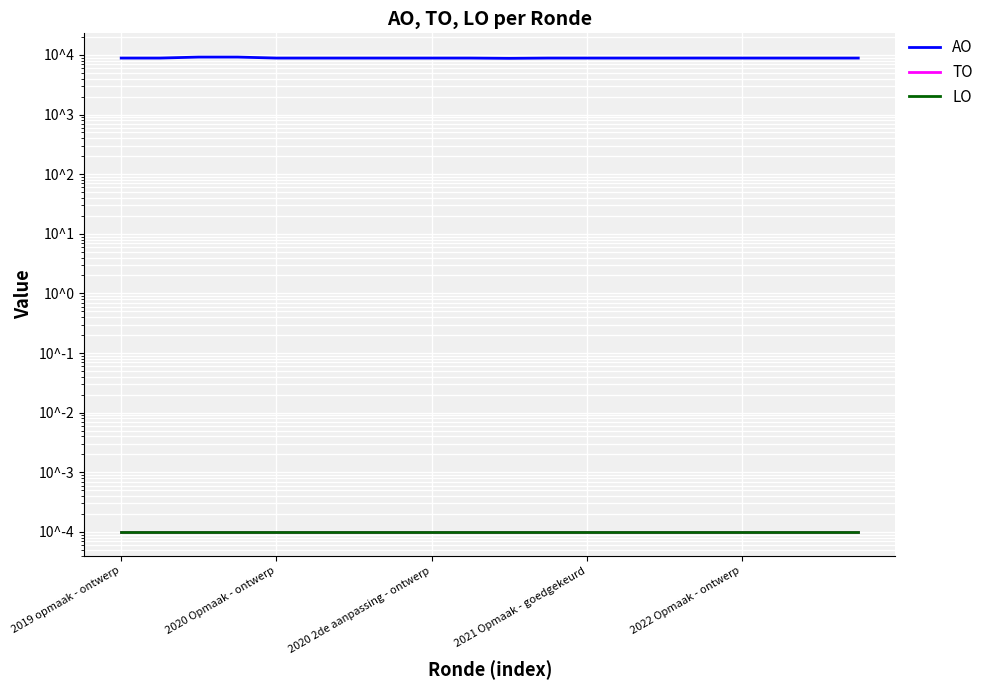

What is the label of the 13th point from the right?

7